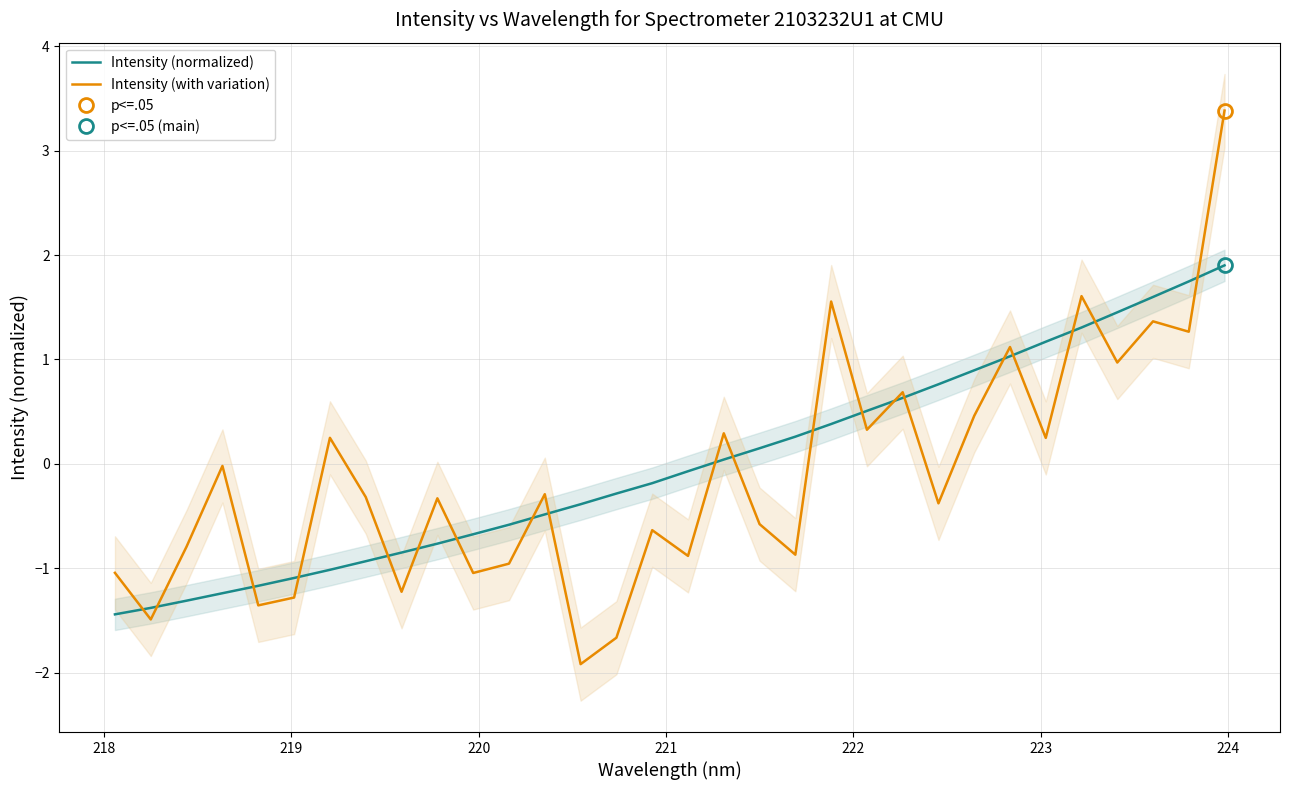

What is the maximum value for Intensity (with variation)?

3.4